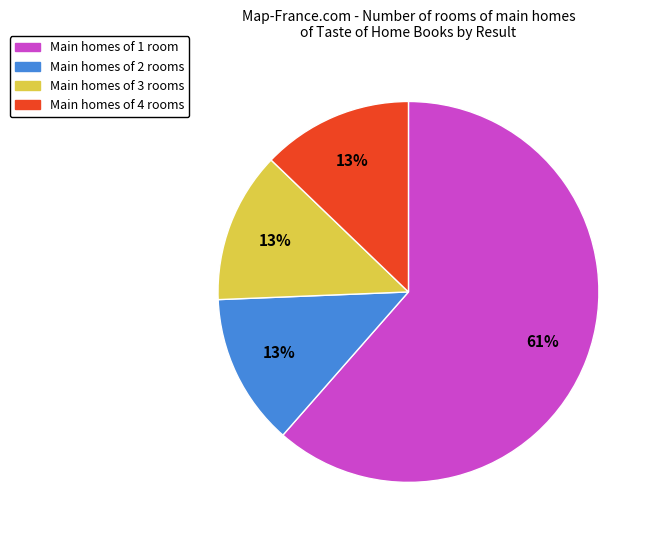

Is there any slice that represents more than half of the pie?

Yes